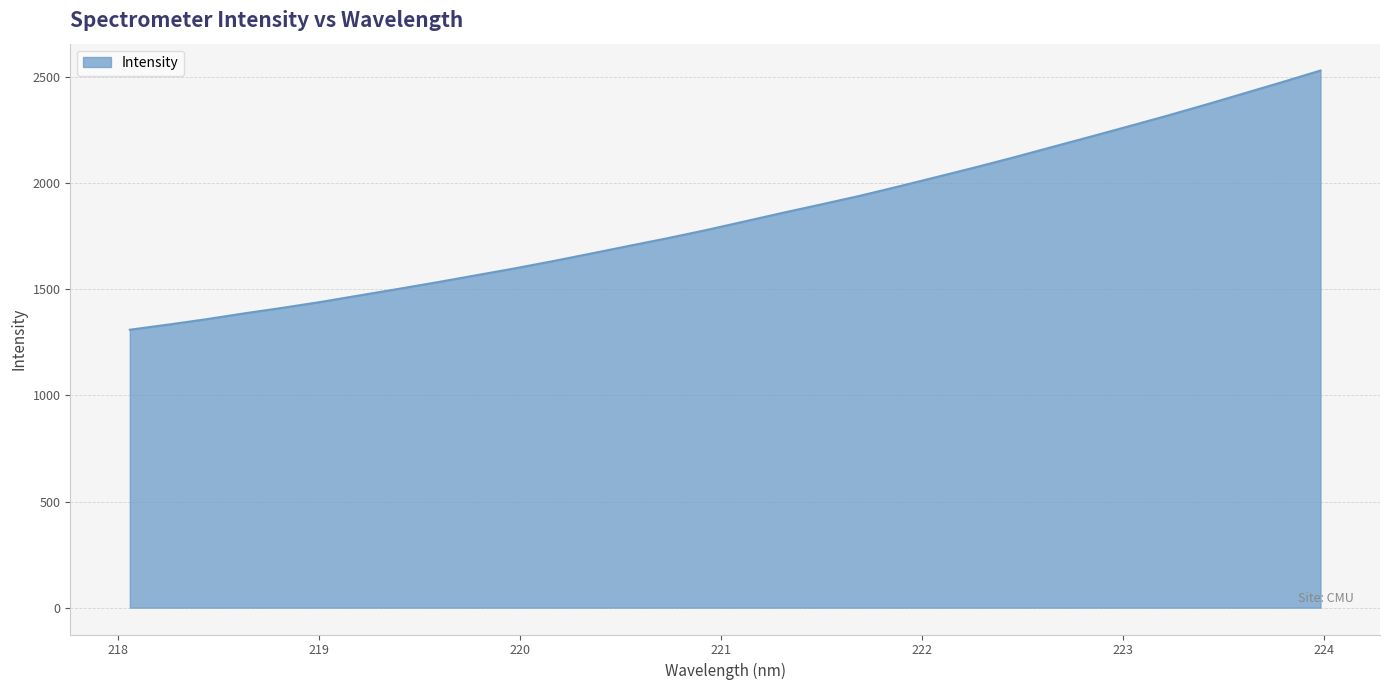

How many series are shown in this chart?

1